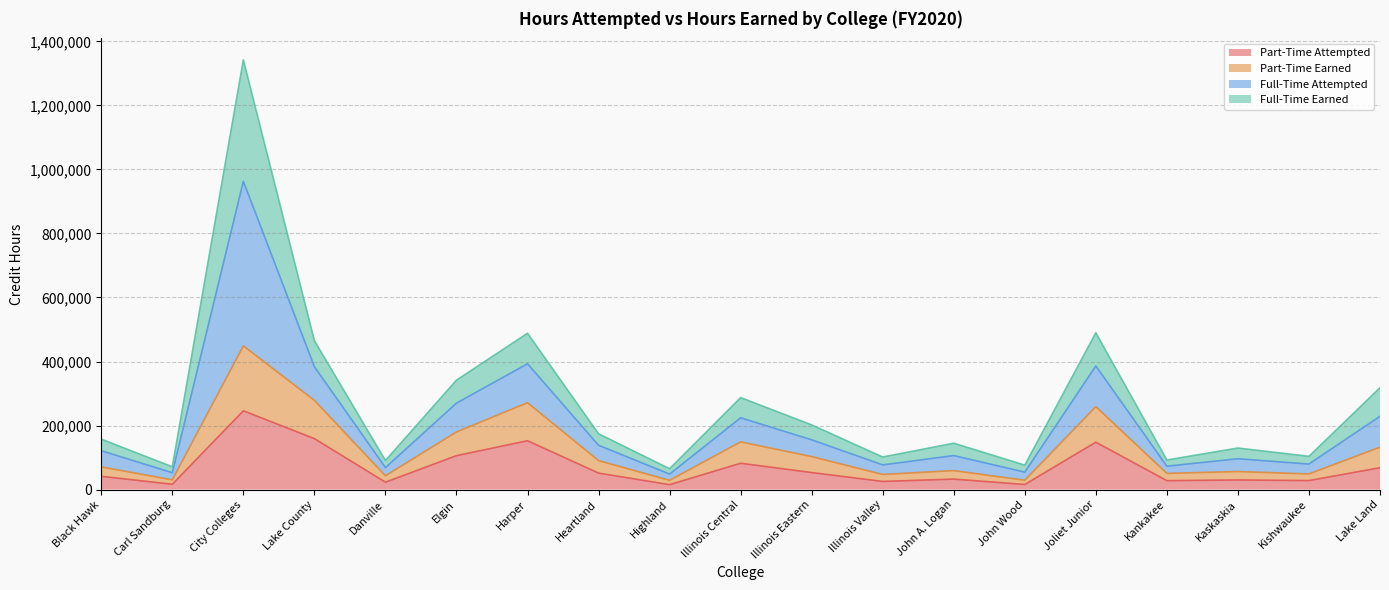

True or false: Part-Time Attempted has a value of 105920.0 at Elgin.

True